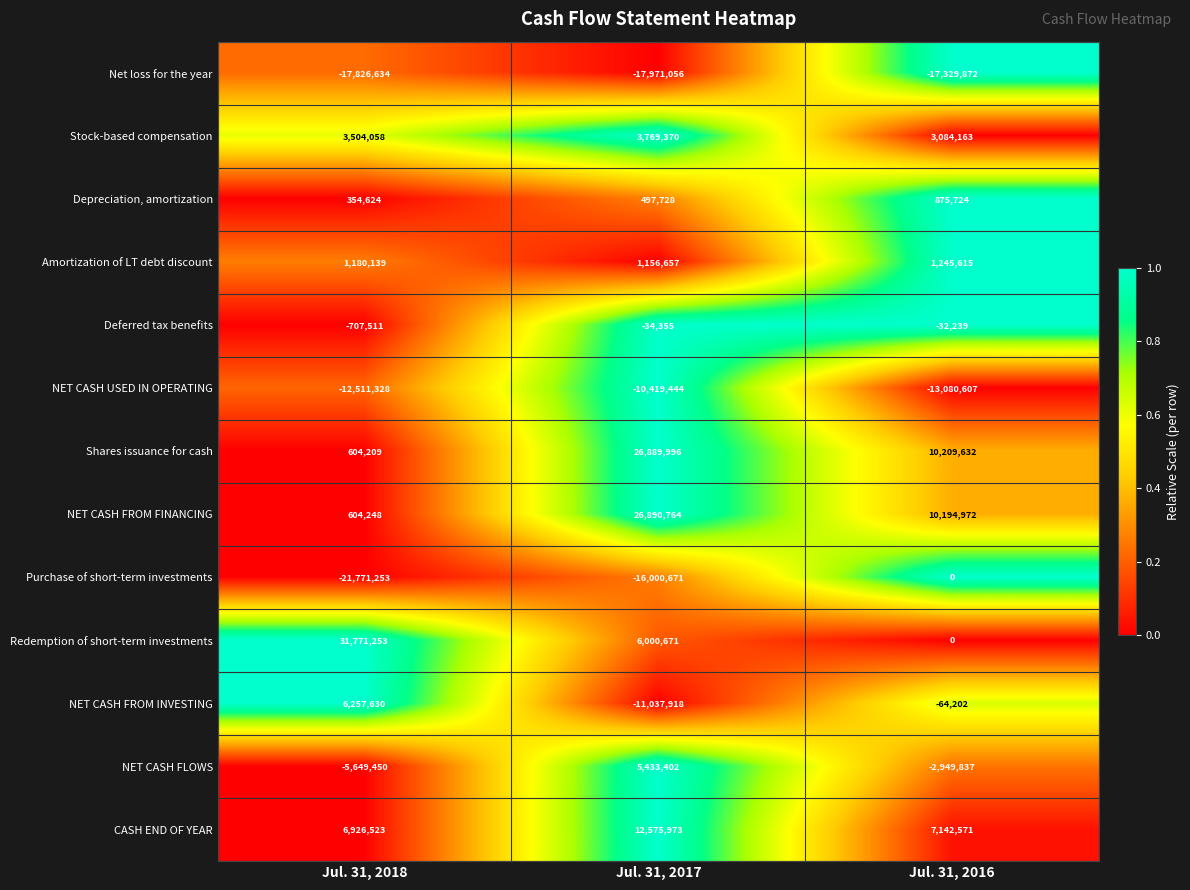

What is the spread (max minus min) of values at Jul. 31, 2016?

27539504